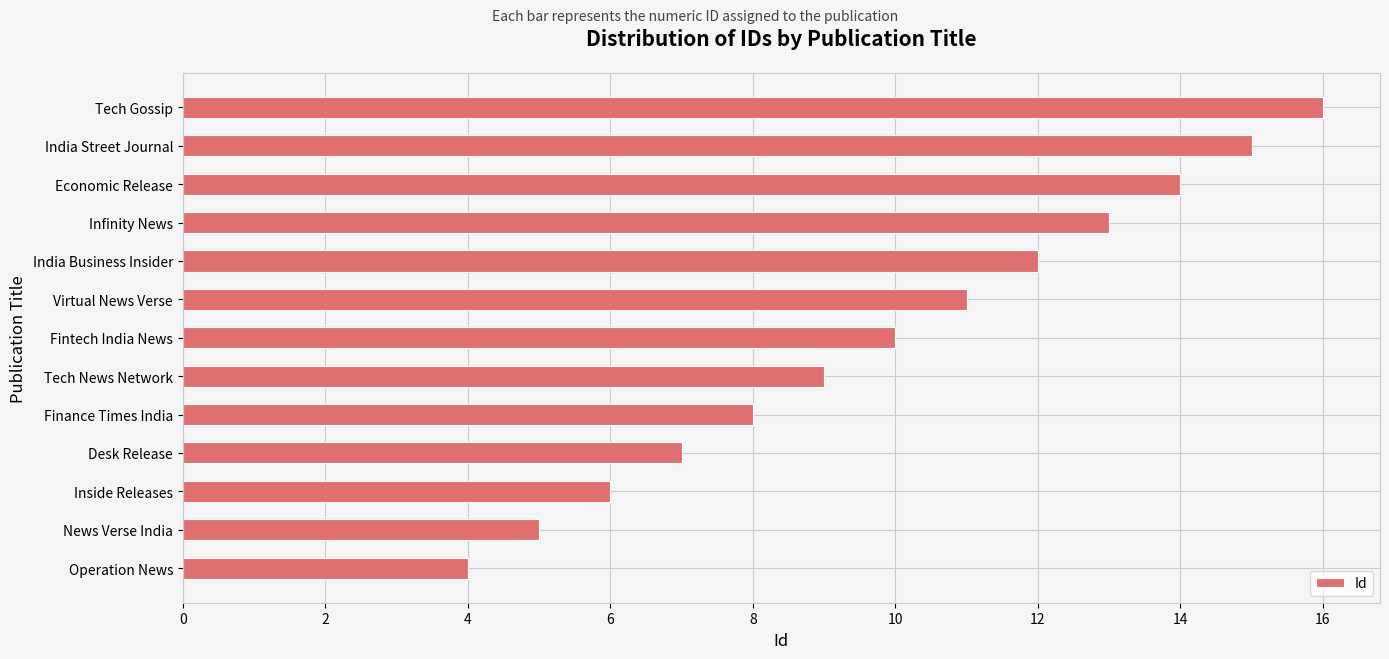

Count the number of data series in this chart.

1